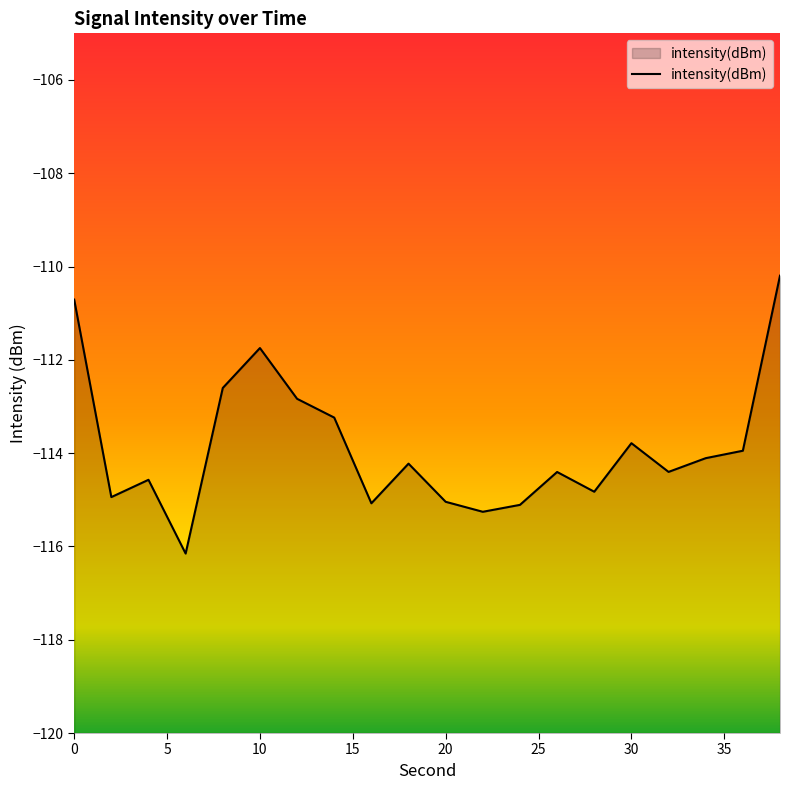

How many interior local valleys (lower than both neighbors) does the data have?

6